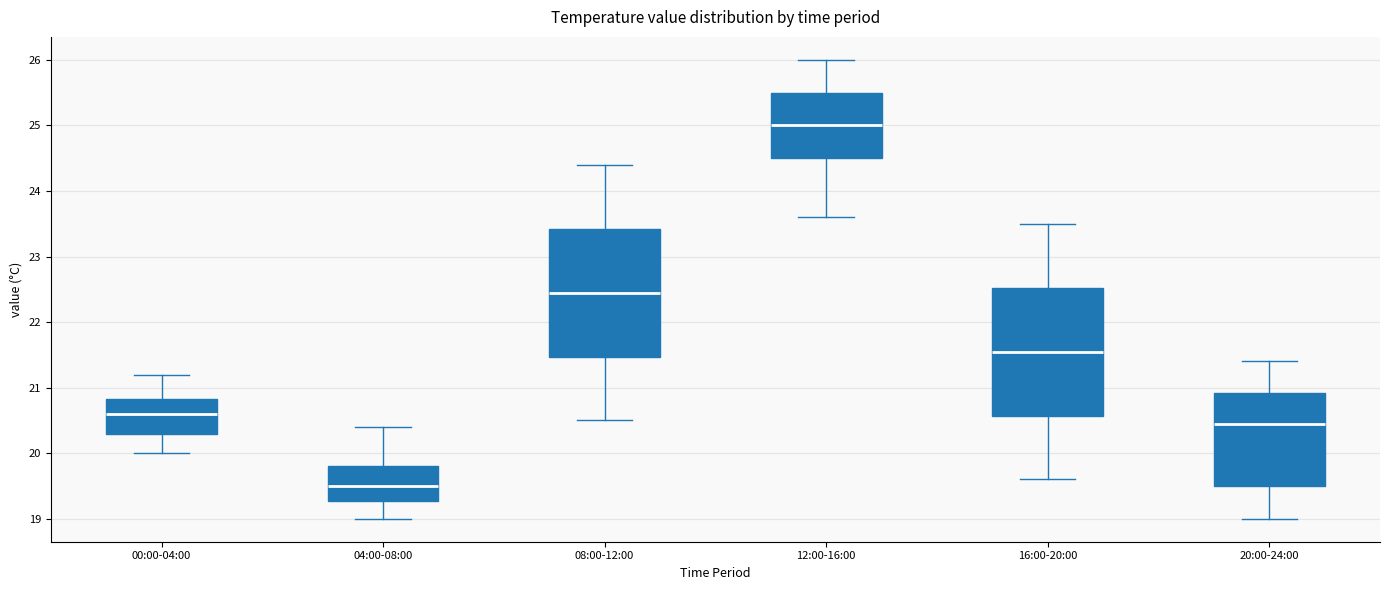

Reading left to right, transcribe this box plot: for each box, give where its median line is, the range the box spans, and where its two whiskers end, as read against the y-axis. The values are not printed on the chart, so give them approximately, as read against the axis.

00:00-04:00: median 20.6, box 20.3 to 20.8, whiskers 20.0 to 21.2
04:00-08:00: median 19.5, box 19.3 to 19.8, whiskers 19.0 to 20.4
08:00-12:00: median 22.5, box 21.5 to 23.4, whiskers 20.5 to 24.4
12:00-16:00: median 25.0, box 24.5 to 25.5, whiskers 23.6 to 26.0
16:00-20:00: median 21.6, box 20.6 to 22.5, whiskers 19.6 to 23.5
20:00-24:00: median 20.5, box 19.5 to 20.9, whiskers 19.0 to 21.4